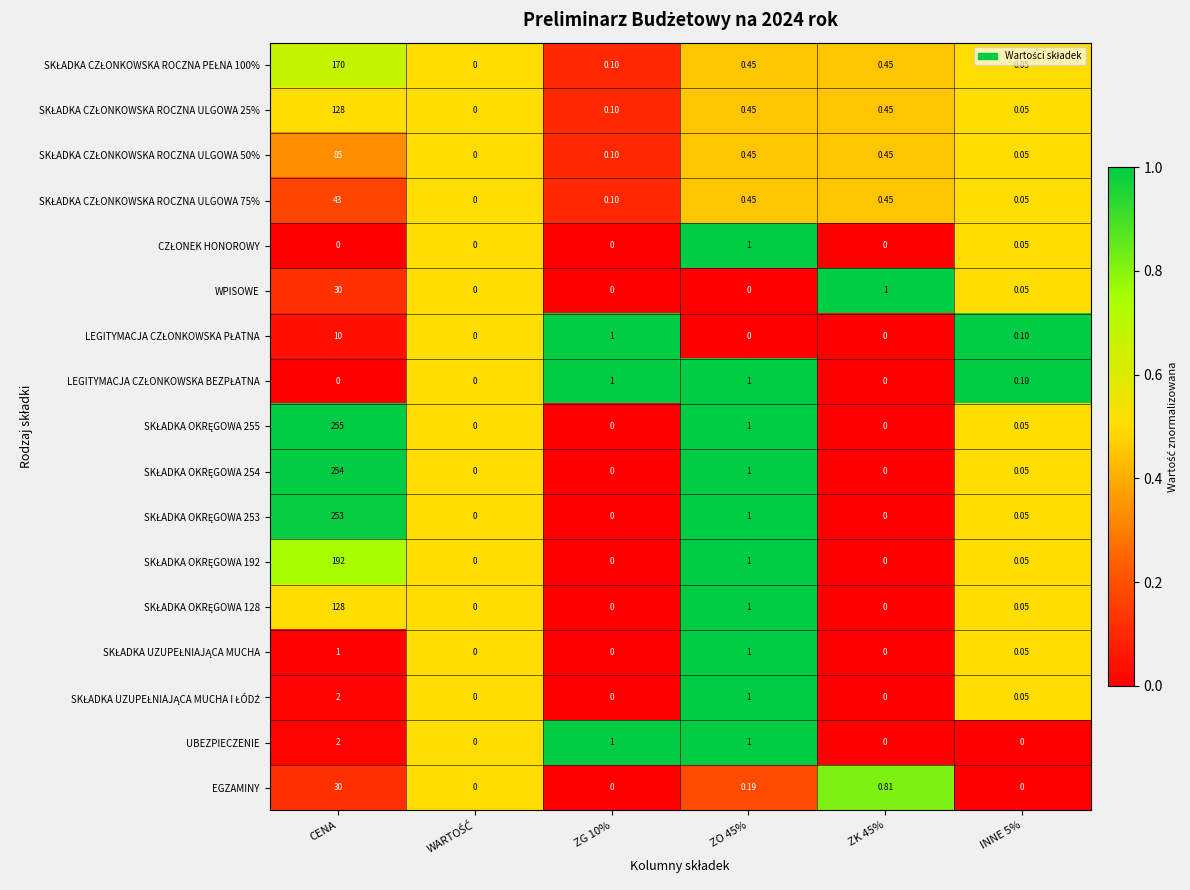

At which category is the sum across all series the highest?

CENA